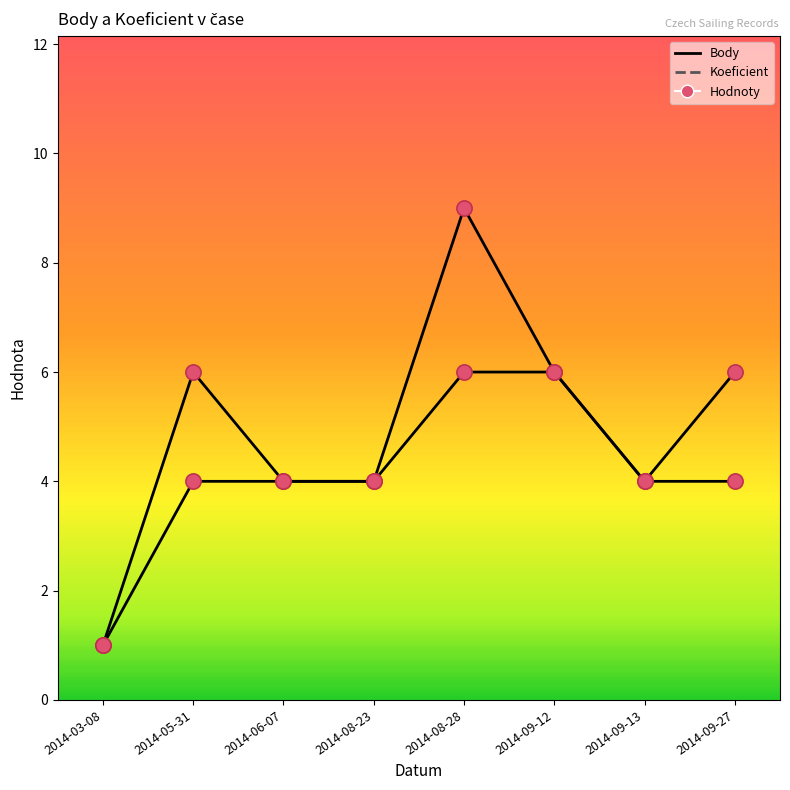

At which category is the sum across all series the highest?

2014-08-28